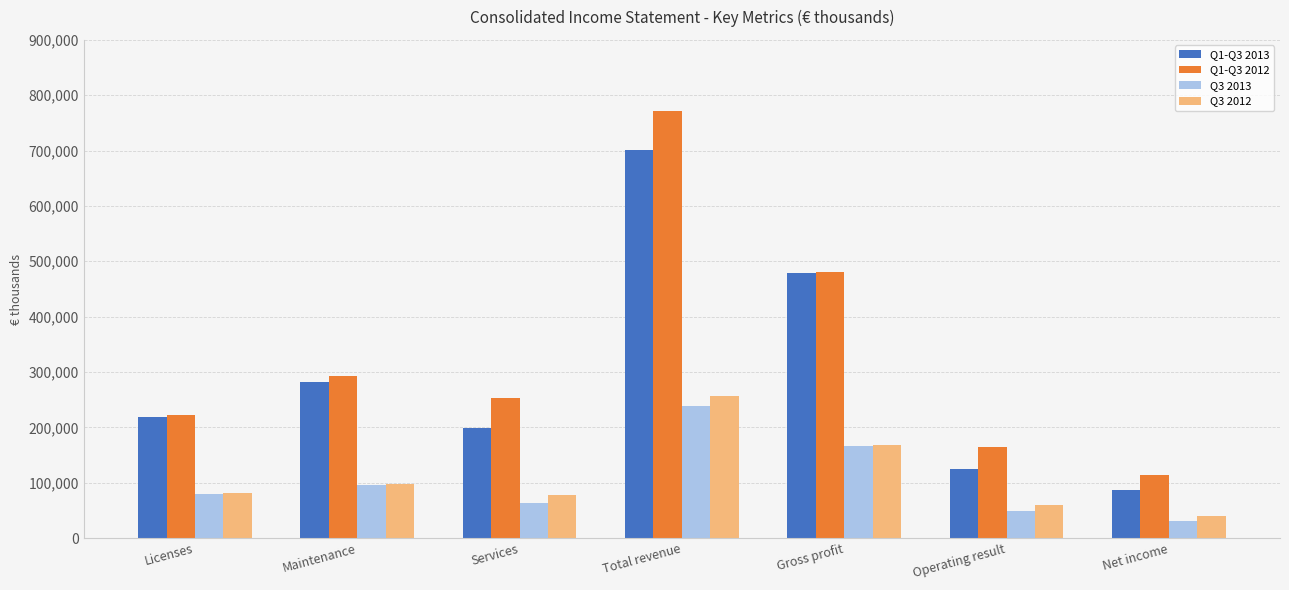

The Q1-Q3 2012 series shows 481113 at Gross profit. True or false?

True